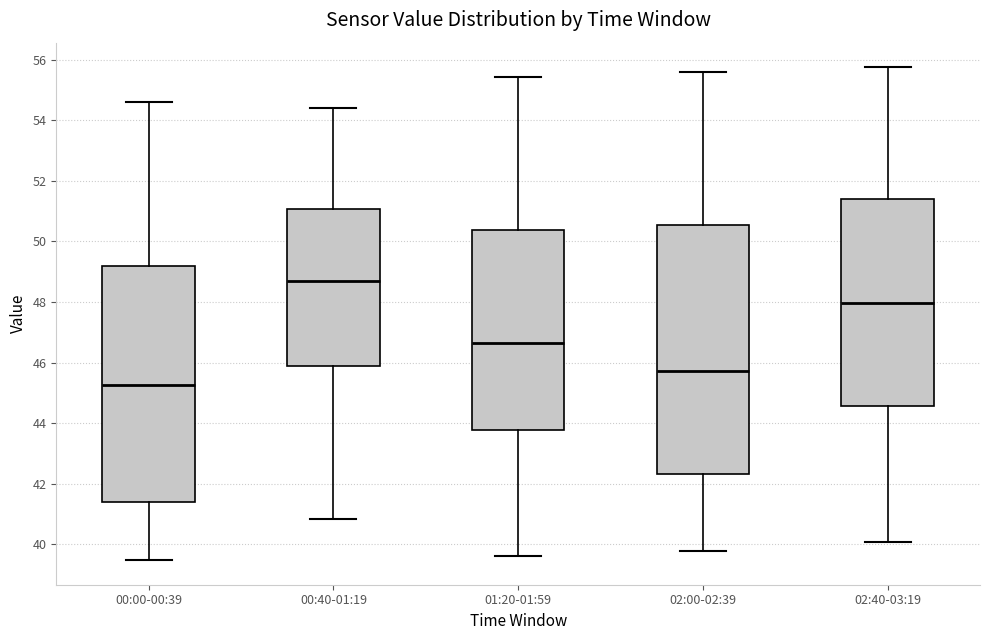

Comparing the boxes themselves (not the whiskers), which one is the tallest?

02:00-02:39